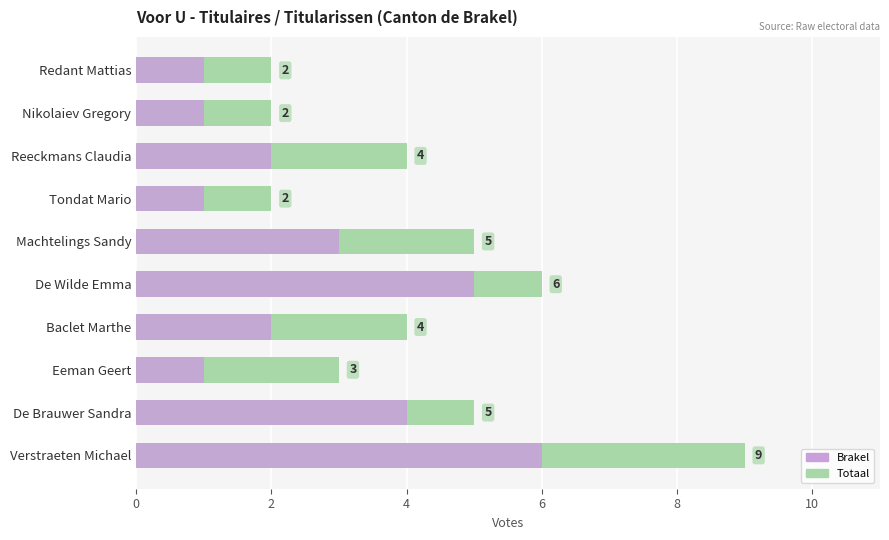

How many data points in Brakel are less than 2?

4